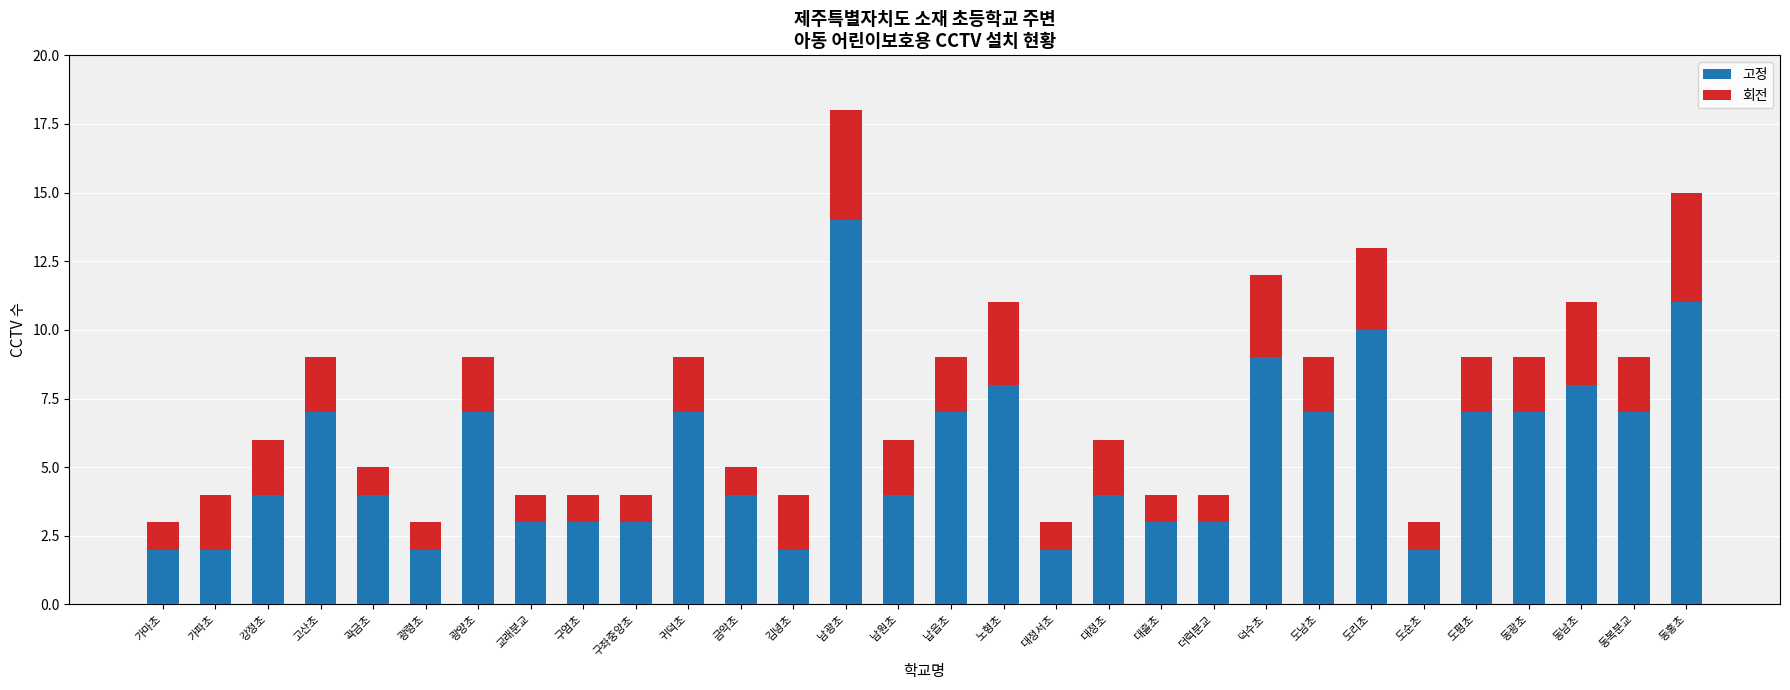

Which category has the highest value in the 고정 series?

남광초